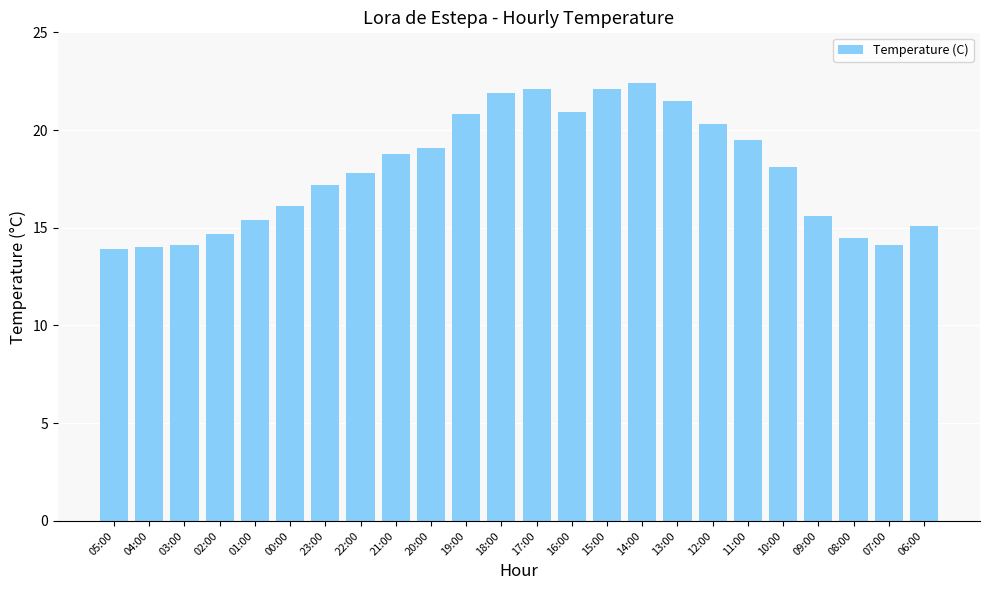

What is the smallest value displayed?

13.9